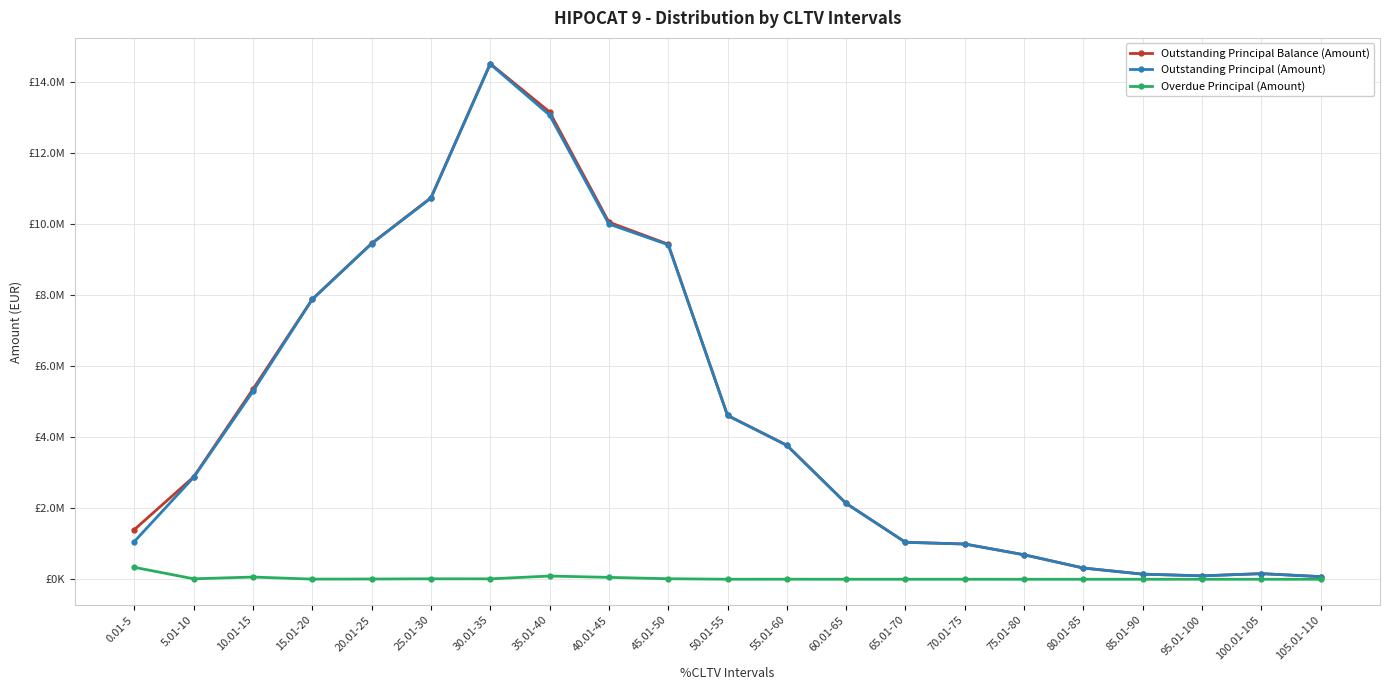

What are all the series names shown in the legend?

Outstanding Principal Balance (Amount), Outstanding Principal (Amount), Overdue Principal (Amount)